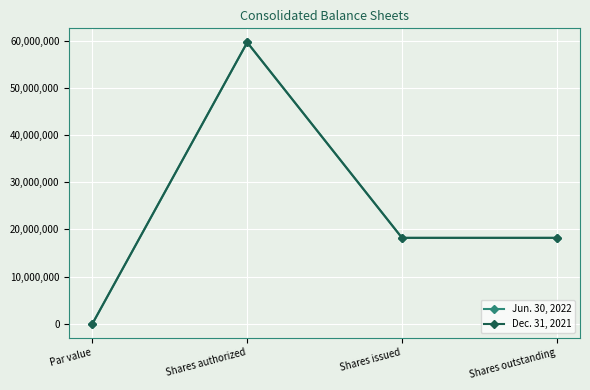

What is the value of the Jun. 30, 2022 point at the 2nd from the left?

59700000